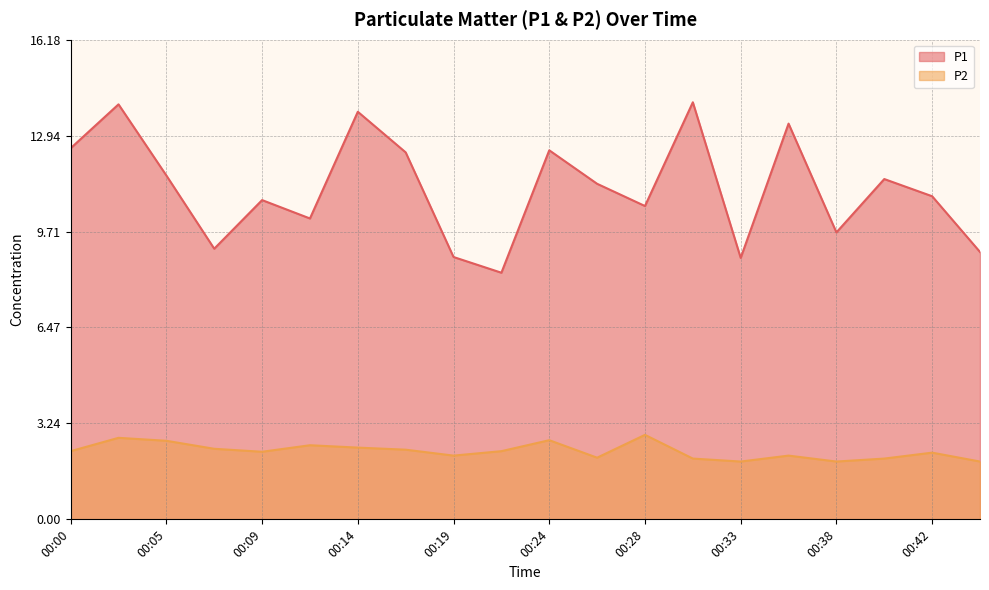

How many data points in P2 are less than 2?

3